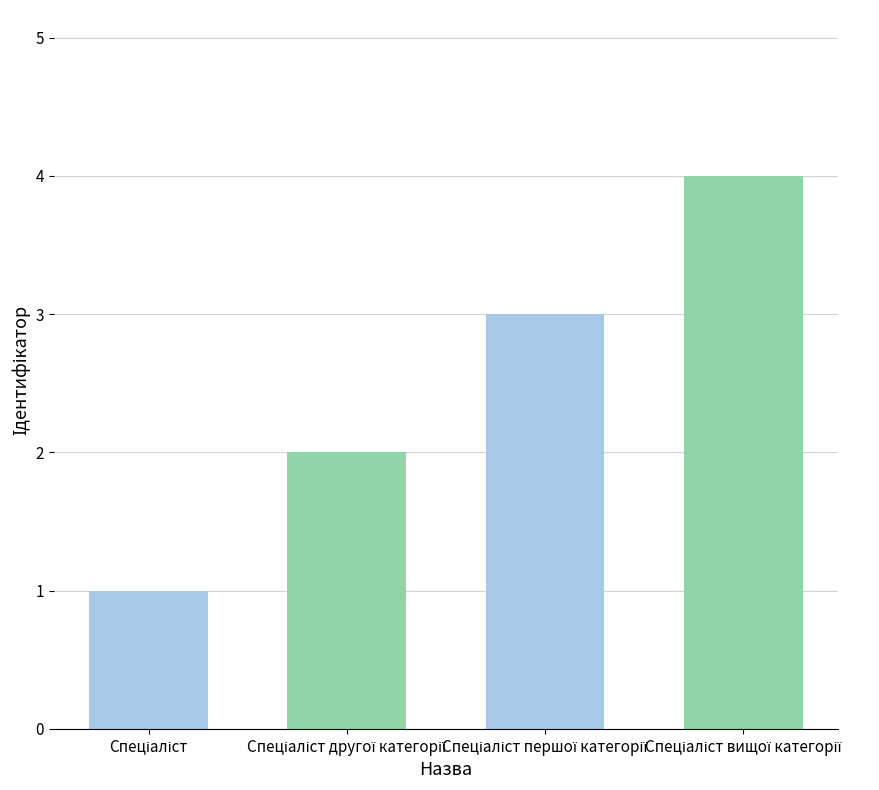

How many data points are less than 3?

2